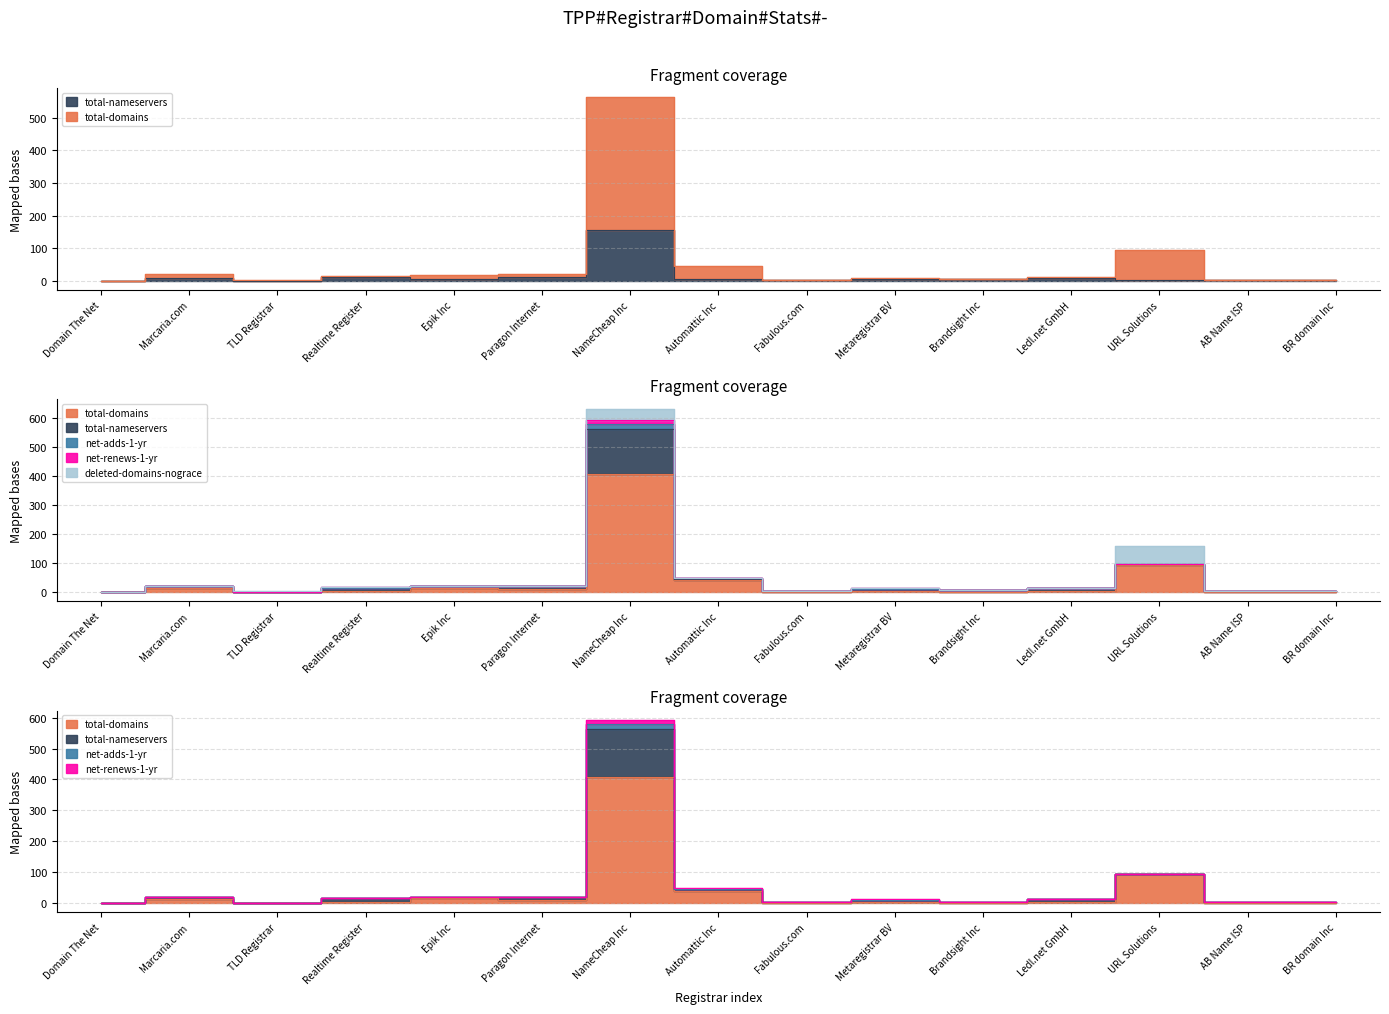

What is the maximum value shown in the chart?

593